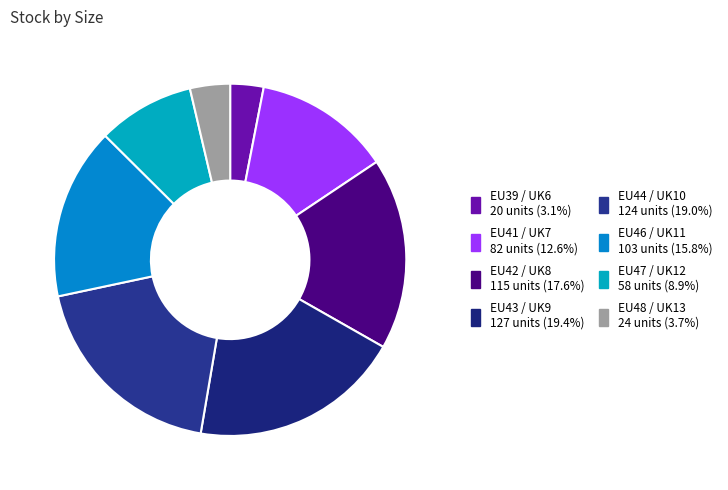

To the nearest percent, what percentage of the pie is EU44 / UK10?

19%